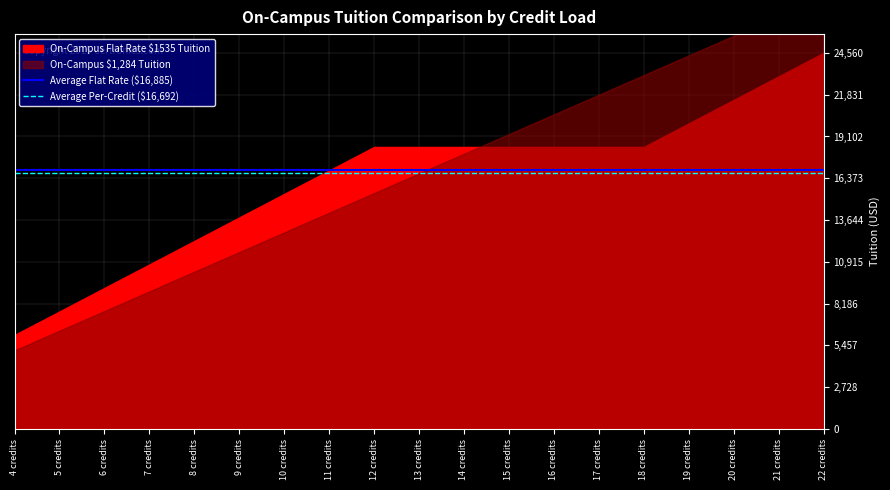

Does the chart have visible grid lines?

Yes